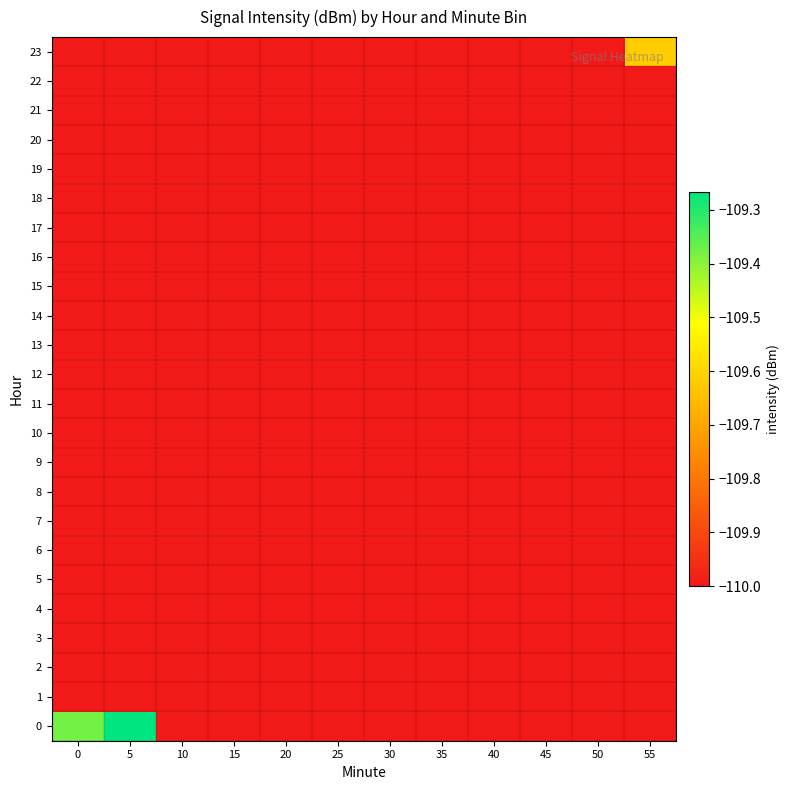

What is the total value across all series at 45?

-2640.0